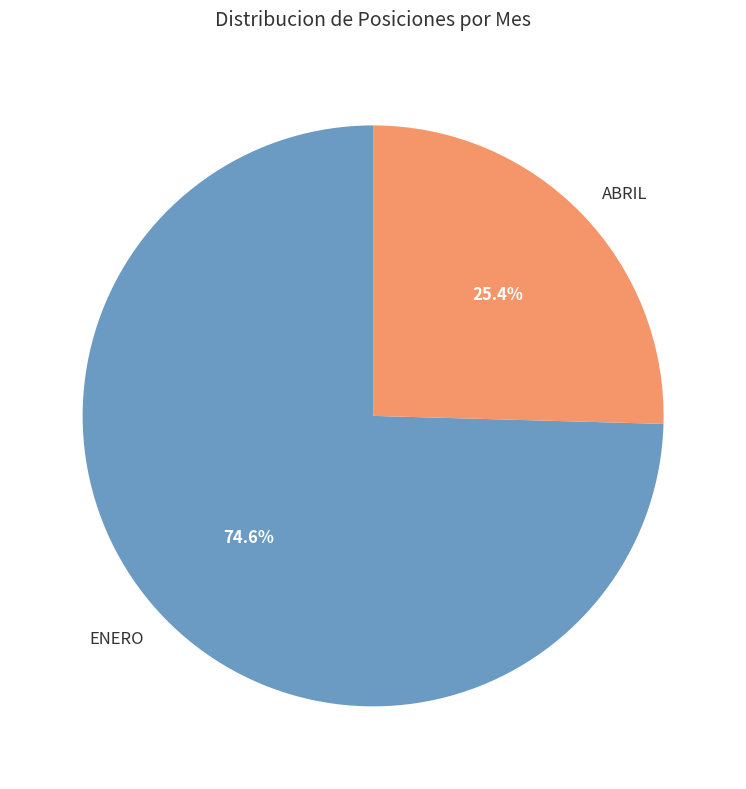

To the nearest percent, what is the average slice percentage?

50%